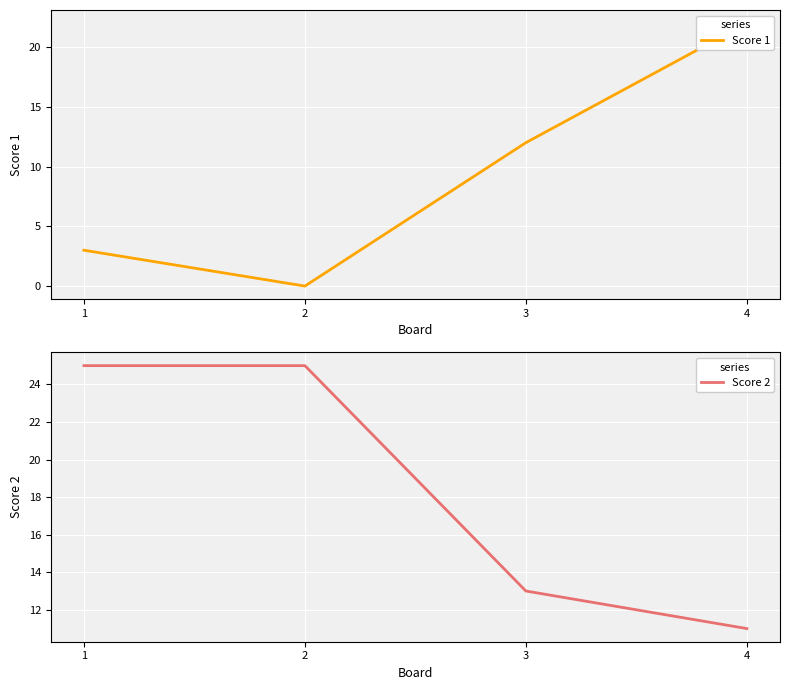

How many lines are shown in the chart?

2